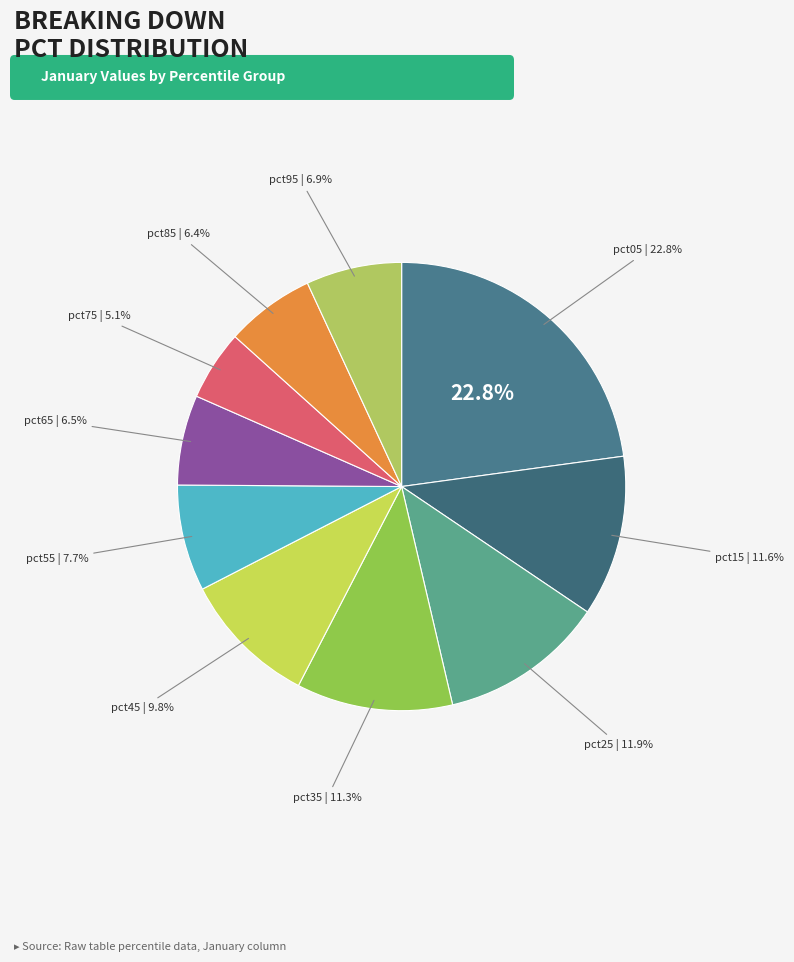

Count the number of slices in the pie.

10